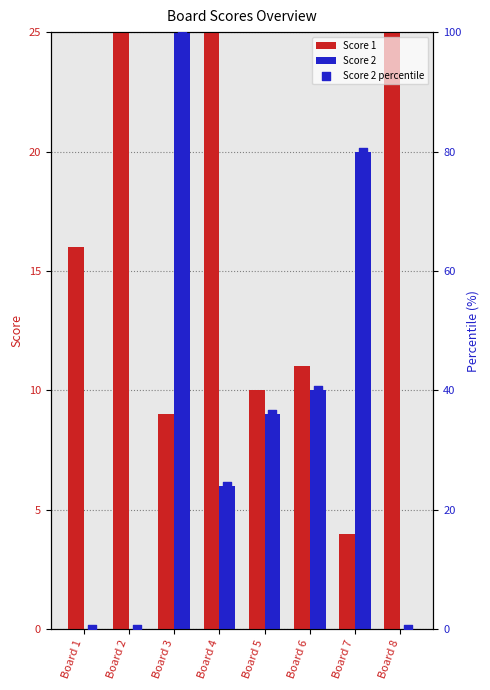

Which series has the widest spread of Y values?

Score 2 percentile